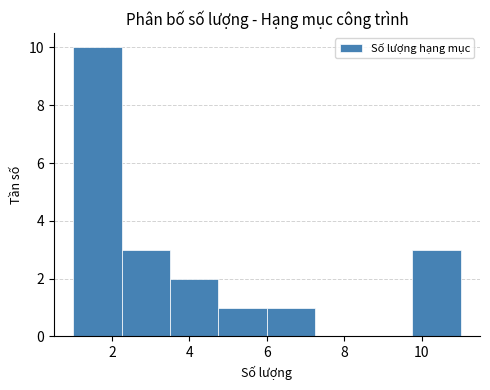

How tall is the bar that spans 9.75 to 11.00 on the x-axis? Neither the bar edges nor the heights are printed on the chart, so give them approximately, as read against the axes.

3